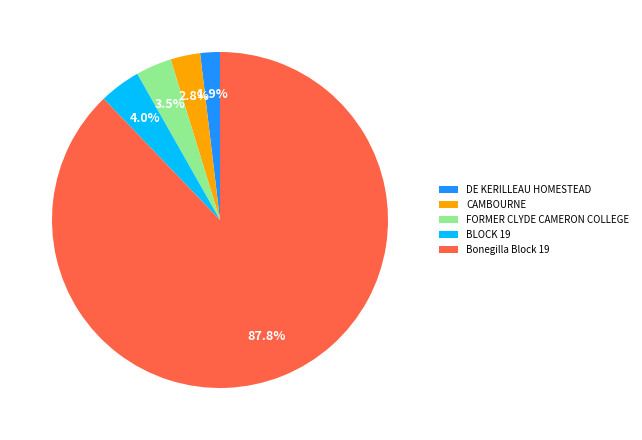

Between FORMER CLYDE CAMERON COLLEGE and Bonegilla Block 19, which is larger?

Bonegilla Block 19